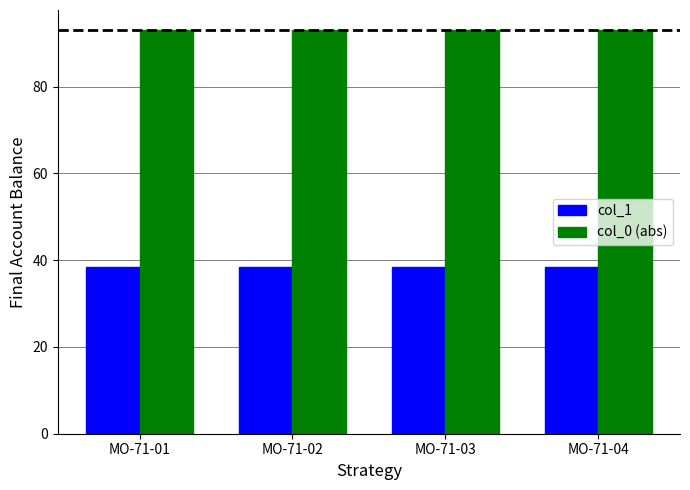

Reading right to left, extract all data points from this chart.

col_1: MO-71-04=38.4	MO-71-03=38.4	MO-71-02=38.4	MO-71-01=38.4
col_0 (abs): MO-71-04=93.0	MO-71-03=93.0	MO-71-02=93.0	MO-71-01=93.0